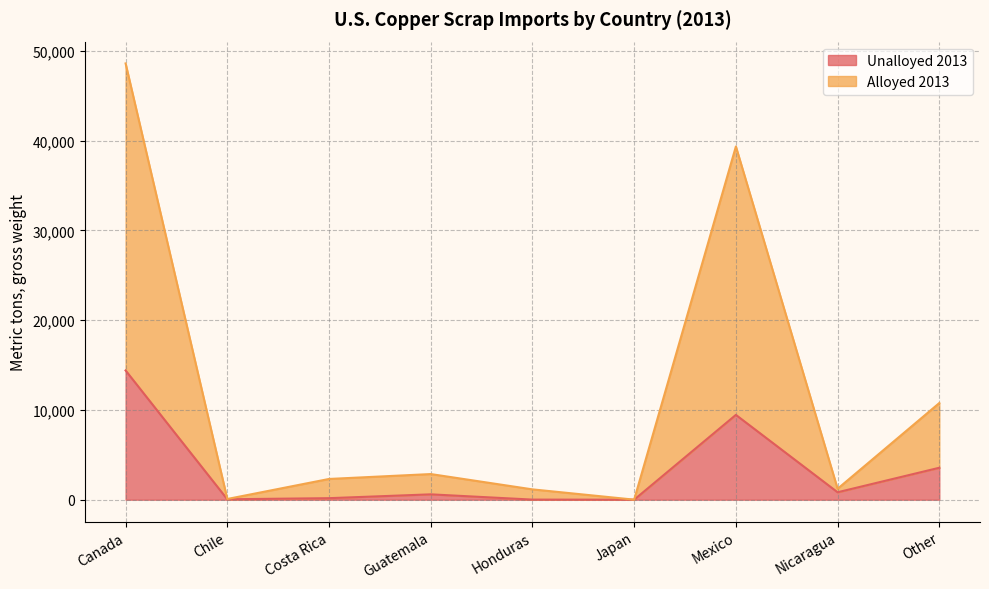

What is the greatest value displayed?

48600